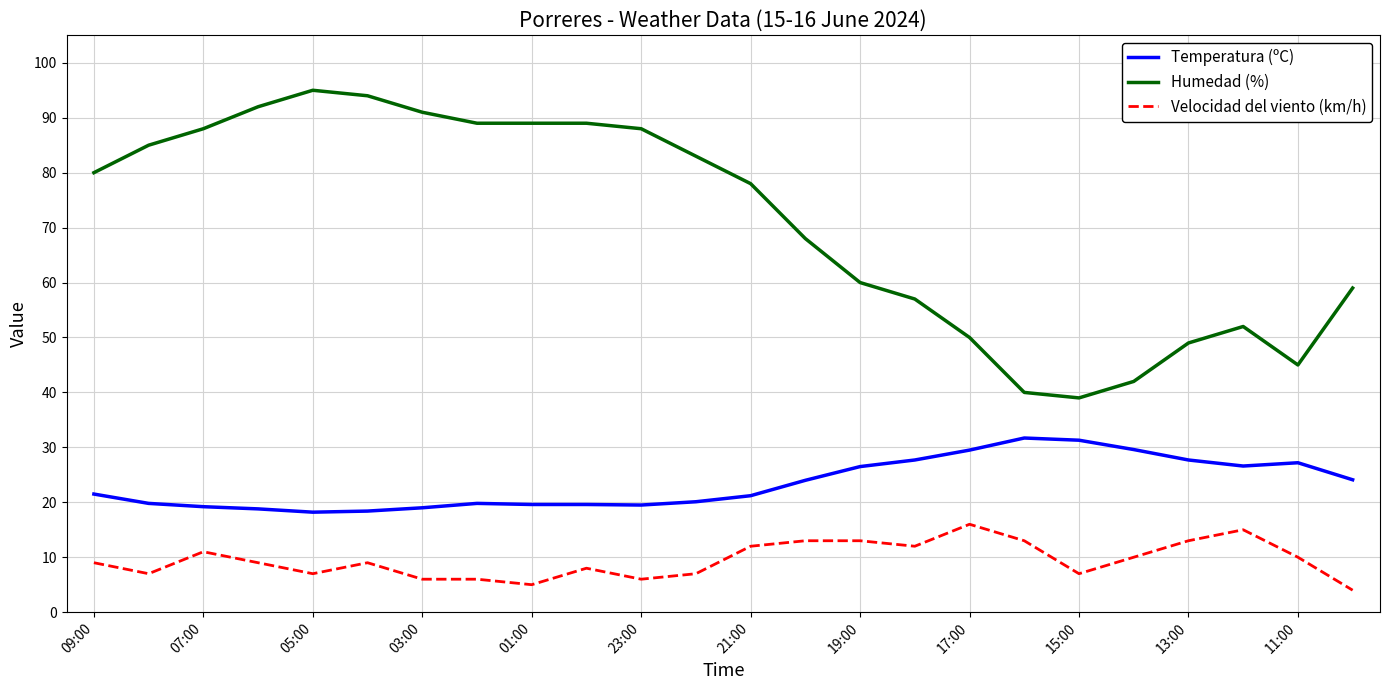

True or false: Temperatura (ºC) and Humedad (%) intersect in this chart.

False